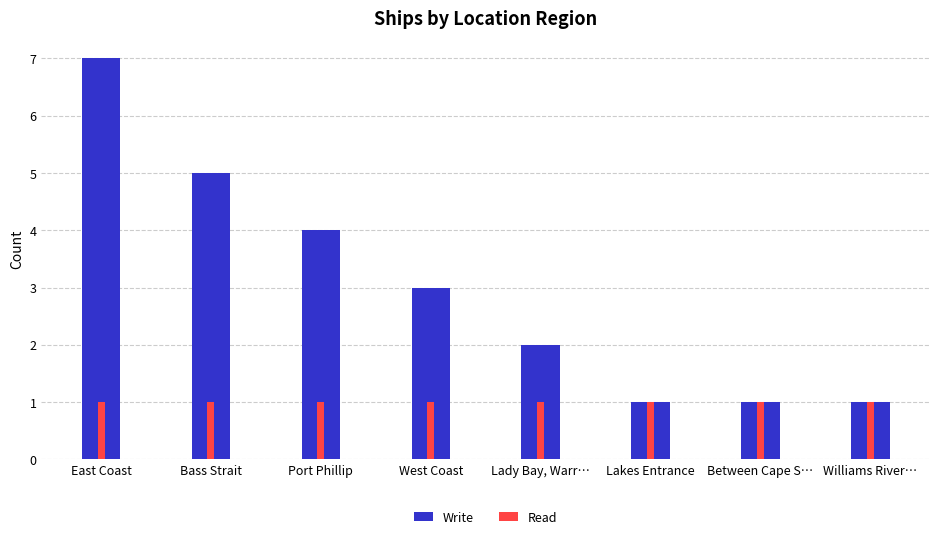

Which has a higher value, Lady Bay, Warr… or West Coast?

West Coast